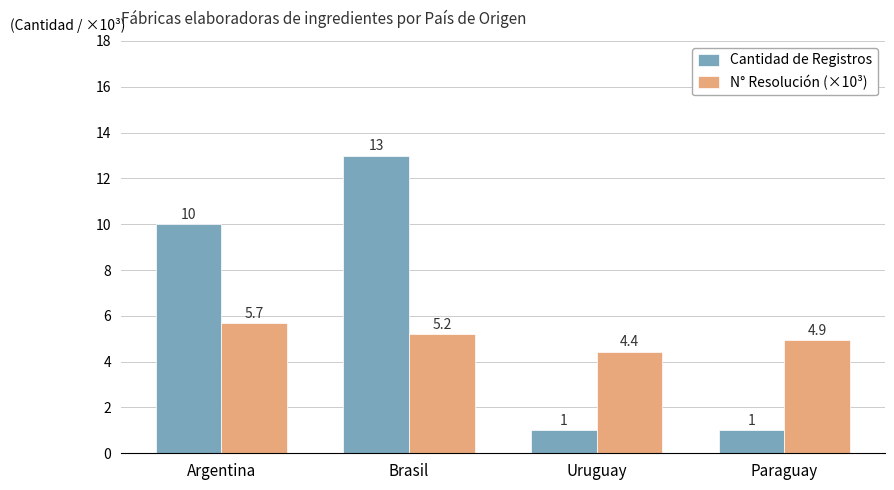

What are all the series names shown in the legend?

Cantidad de Registros, N° Resolución (×10³)